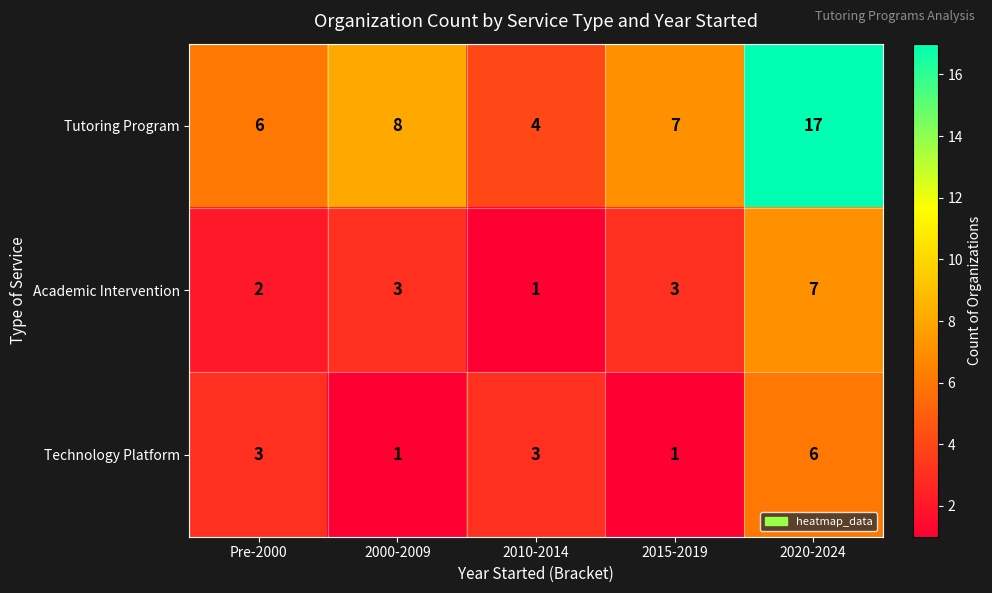

Which series has the largest total across all categories?

Tutoring Program